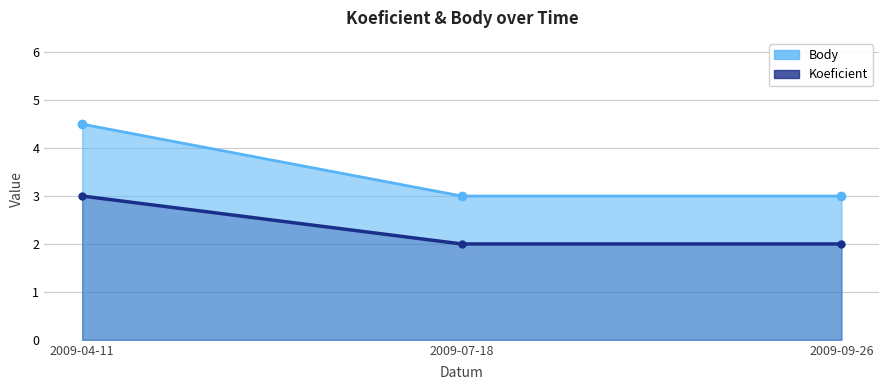

Where is Koeficient nearest to the value 3?

2009-07-18